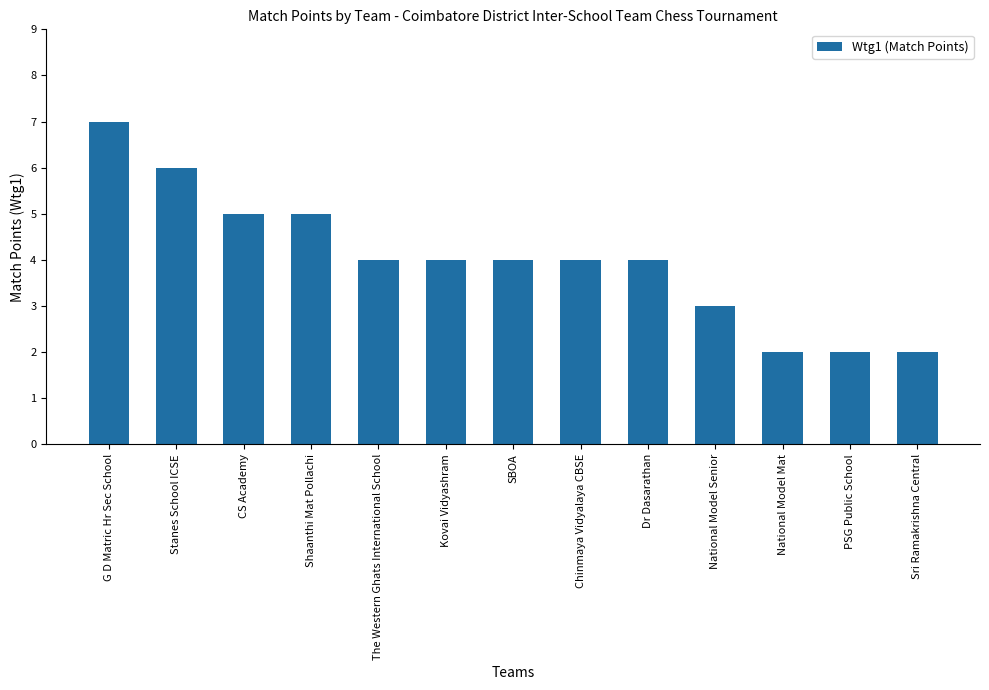

Count the number of categories in the chart.

13